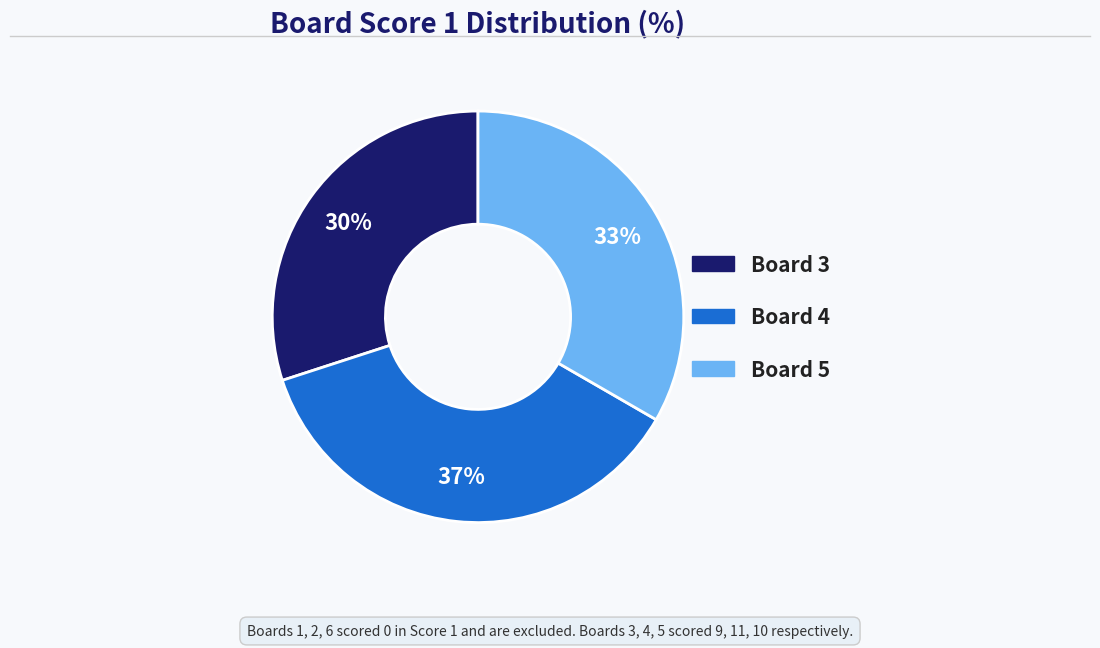

Rank the categories by value from lowest to highest.

Board 3, Board 5, Board 4